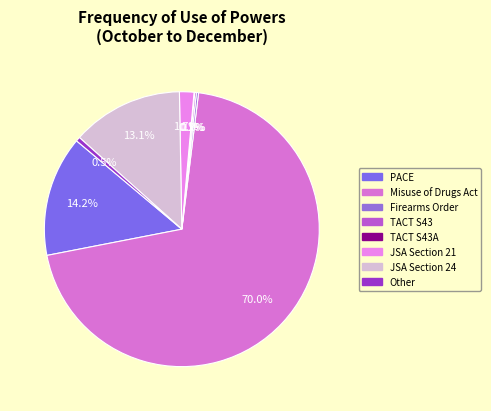

To the nearest percent, what is the average slice percentage?

12%